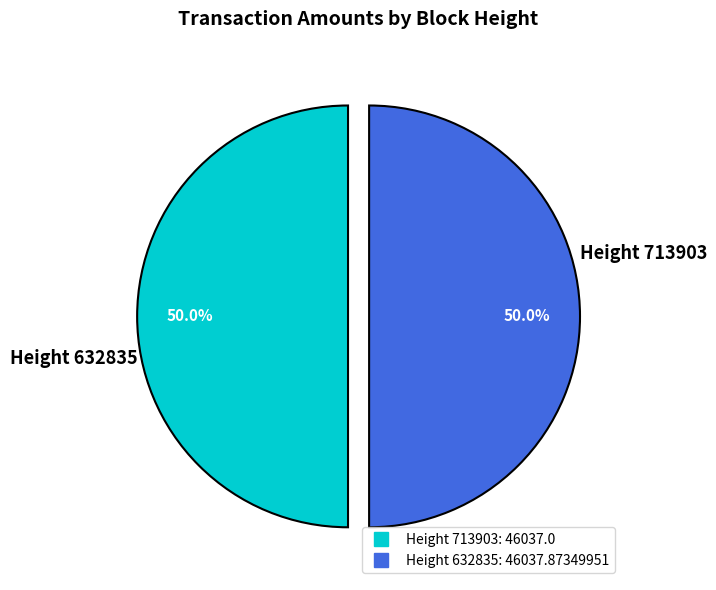

Rank the categories by value from highest to lowest.

632835, 713903